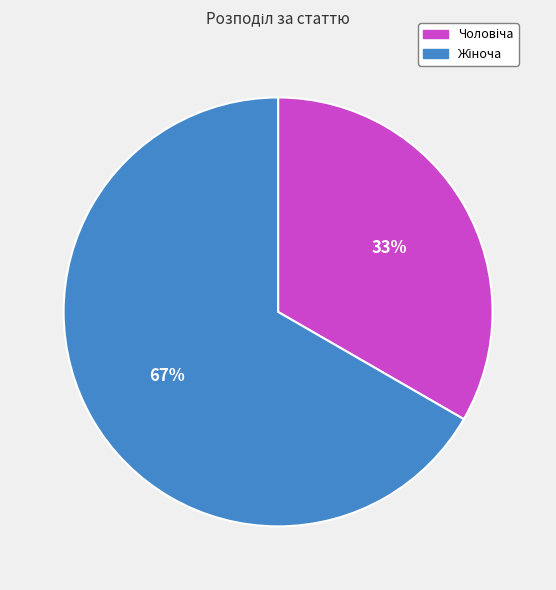

To the nearest percent, what is the average slice percentage?

50%